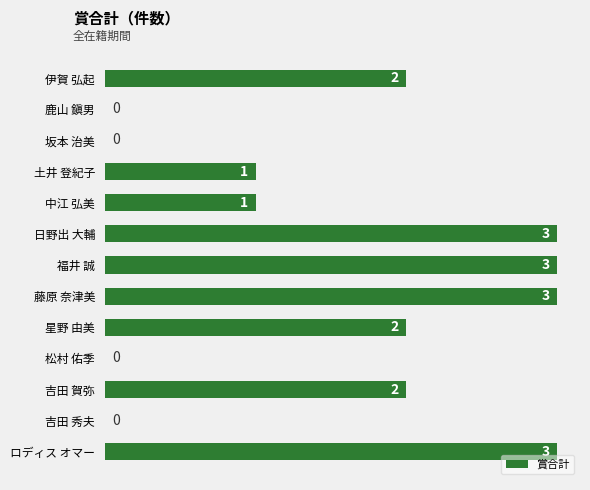

Approximately how many times larger is the value at 中江 弘美 compared to 星野 由美?

0.5